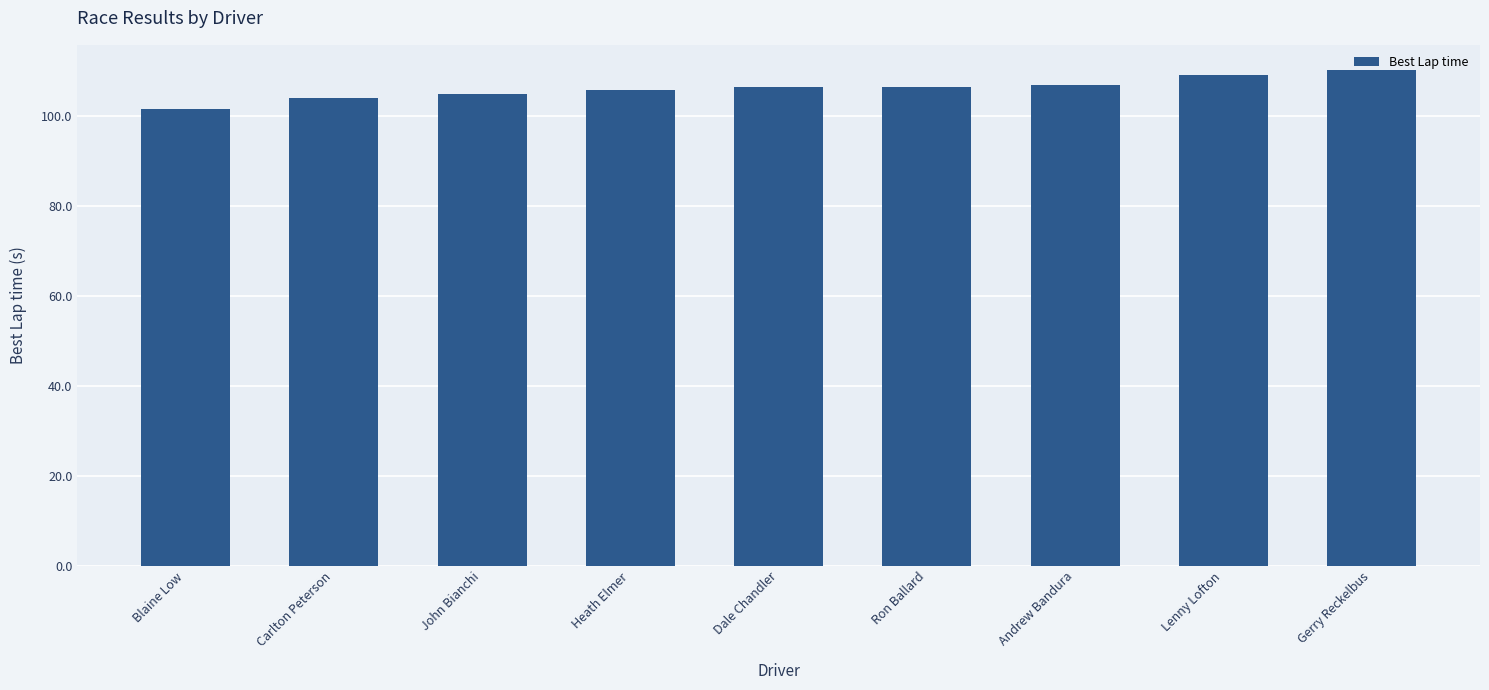

What is the greatest value displayed?

110.2